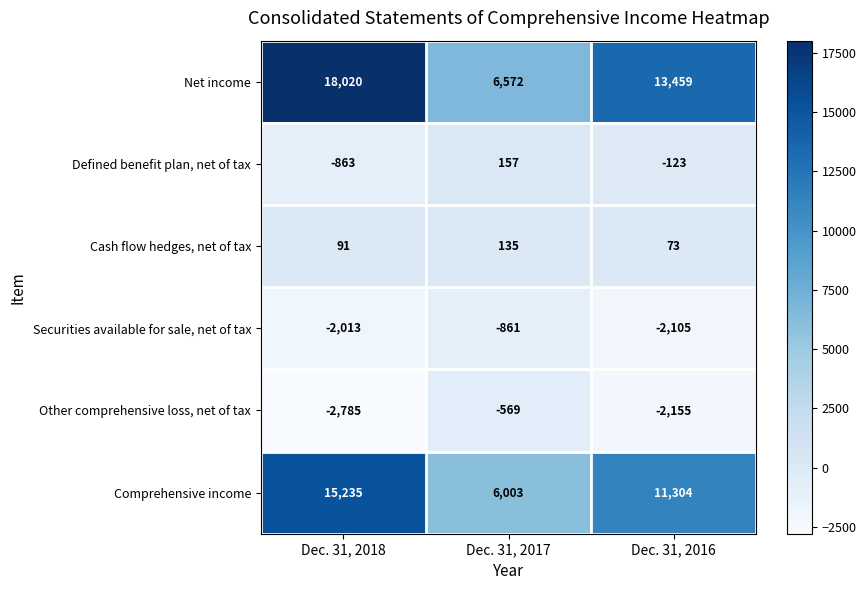

How many data points in Defined benefit plan, net of tax are less than -123?

1